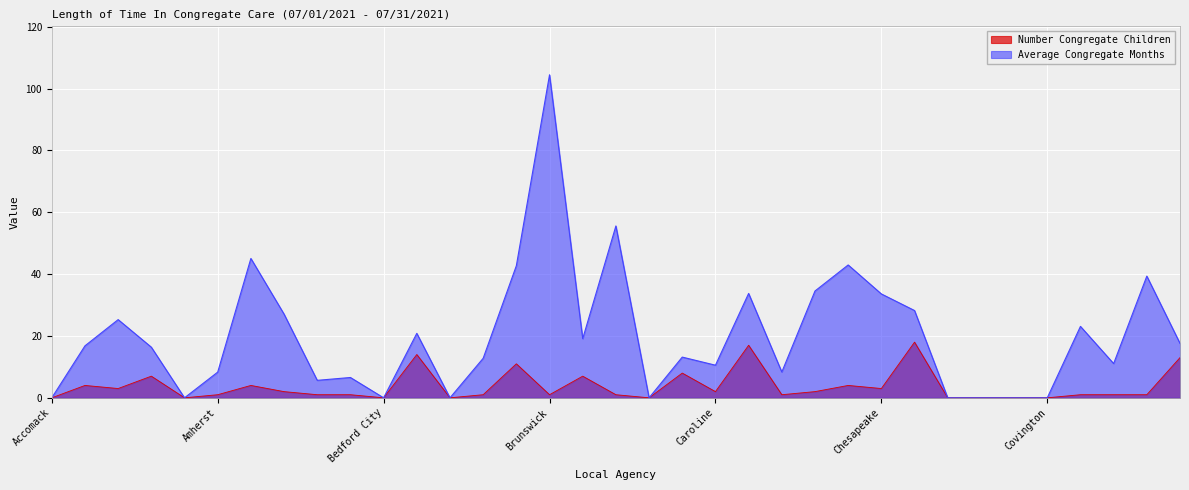

The Number Congregate Children series shows 1.4 at Cumberland. True or false?

False